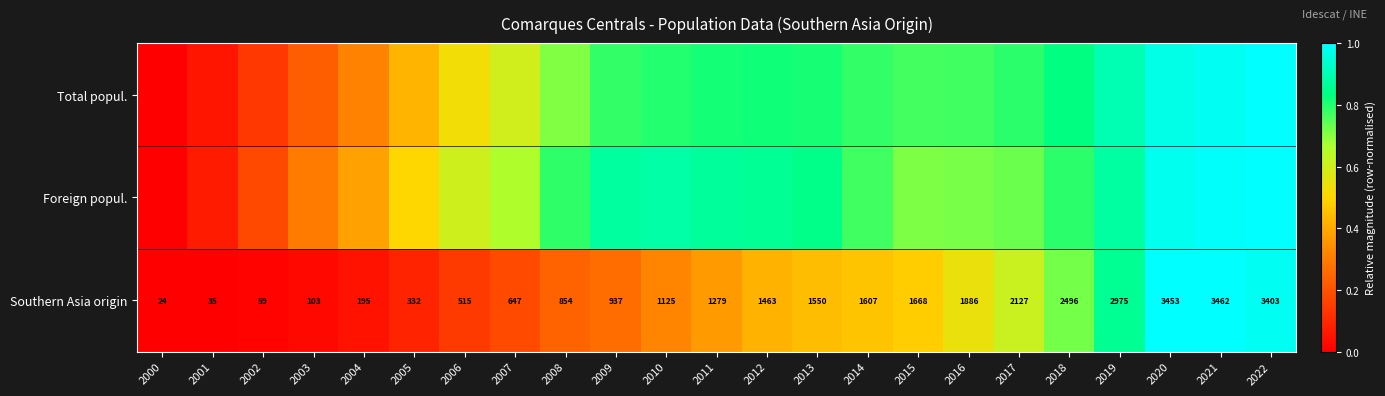

At which category is the sum across all series the highest?

2022